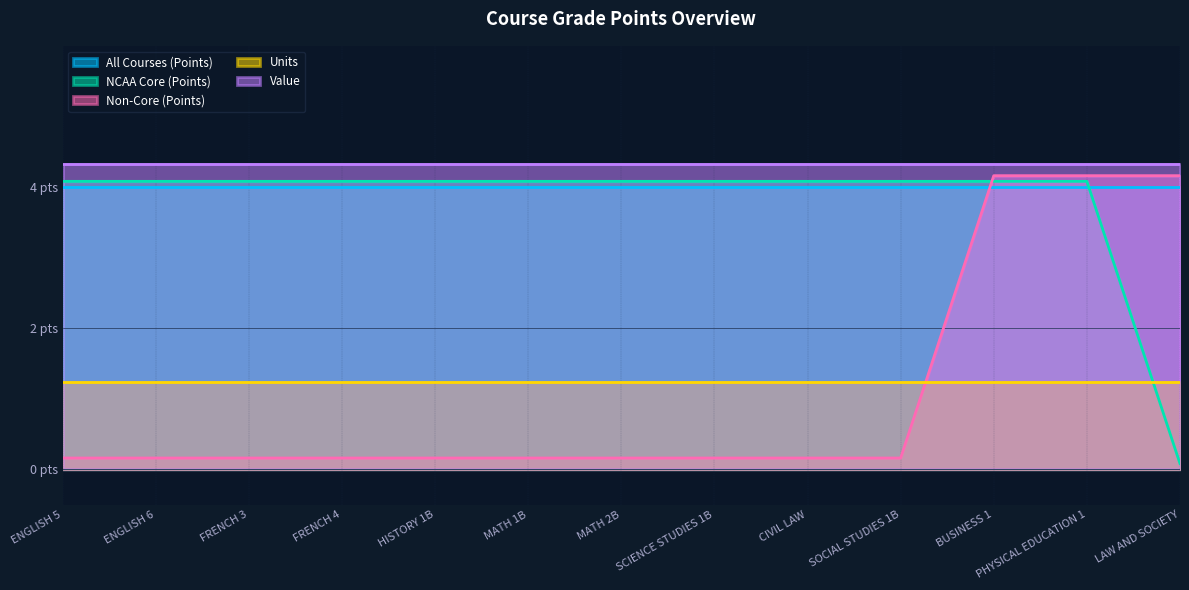

After their last crossing, which series has the higher values: Units or NCAA Core (Points)?

Units